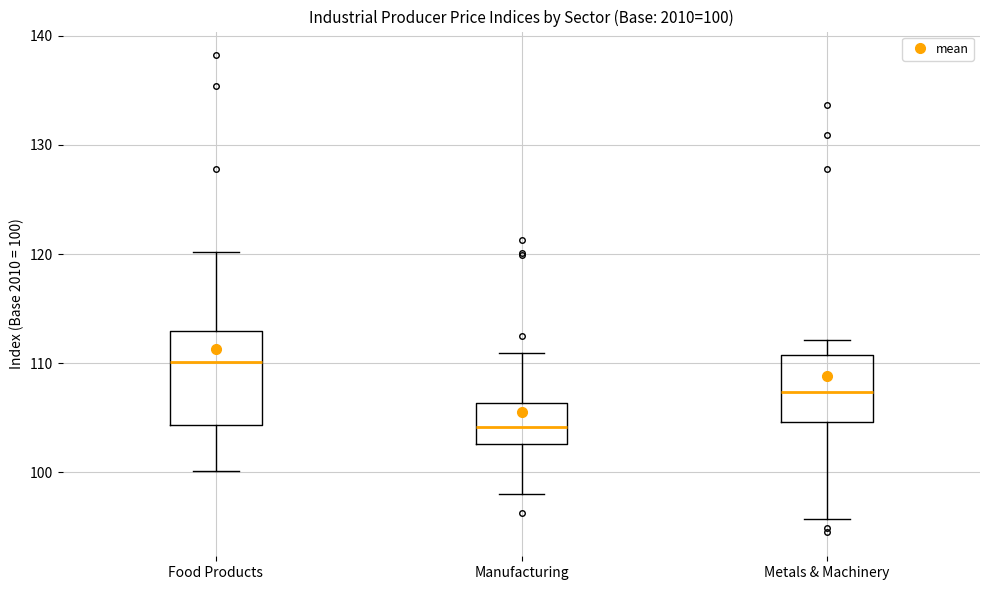

Which box has the lowest median line?

Manufacturing